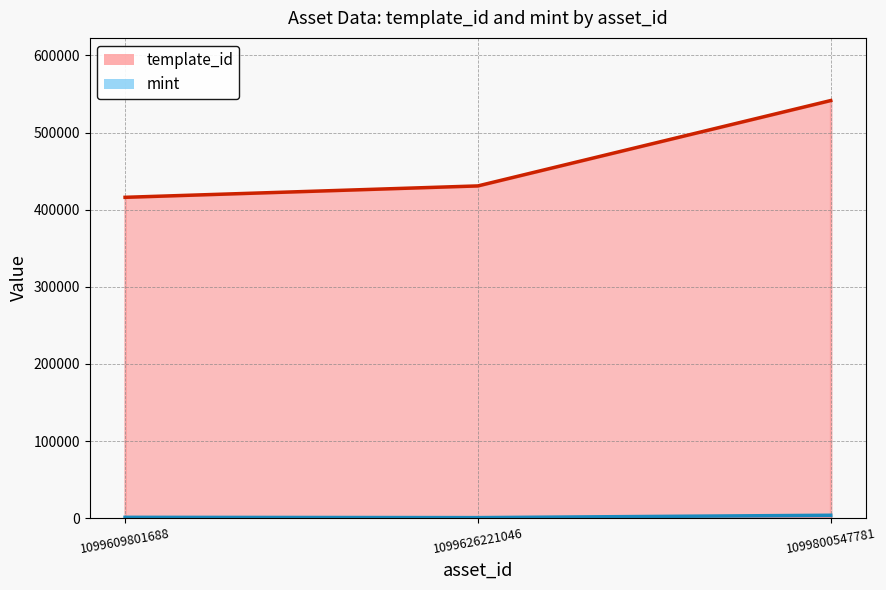

Does the chart have visible grid lines?

Yes